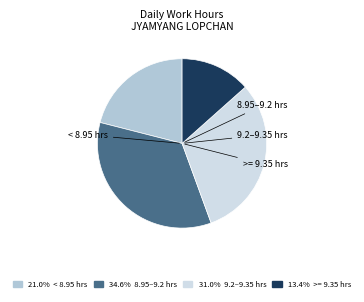

Is there a majority slice in this chart?

No